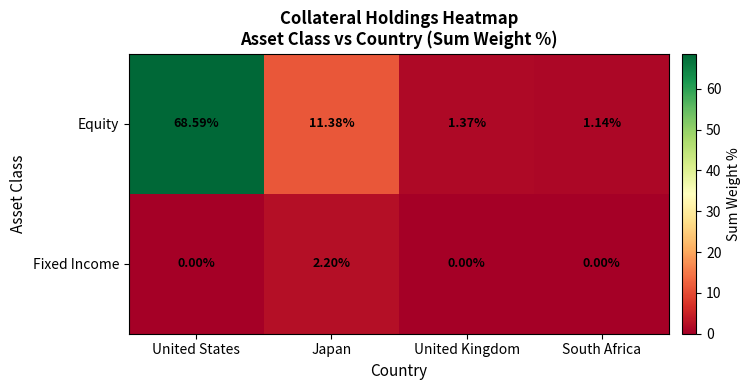

What is the total value across all series at United States?

68.6